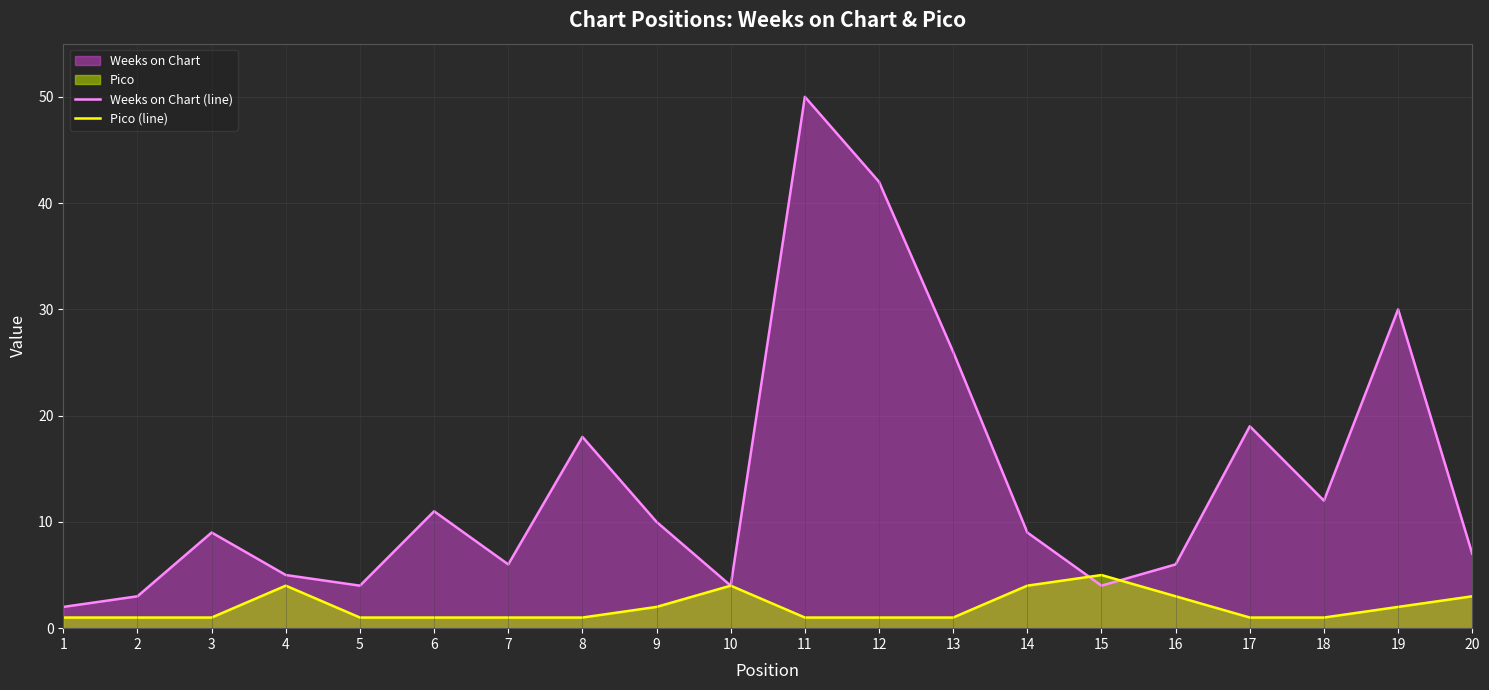

What is the total value across all series at 5?

5